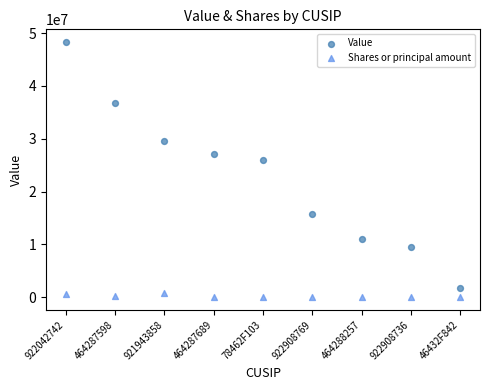

Across all data points, what is the range of Y values (max minus min)?

48260652